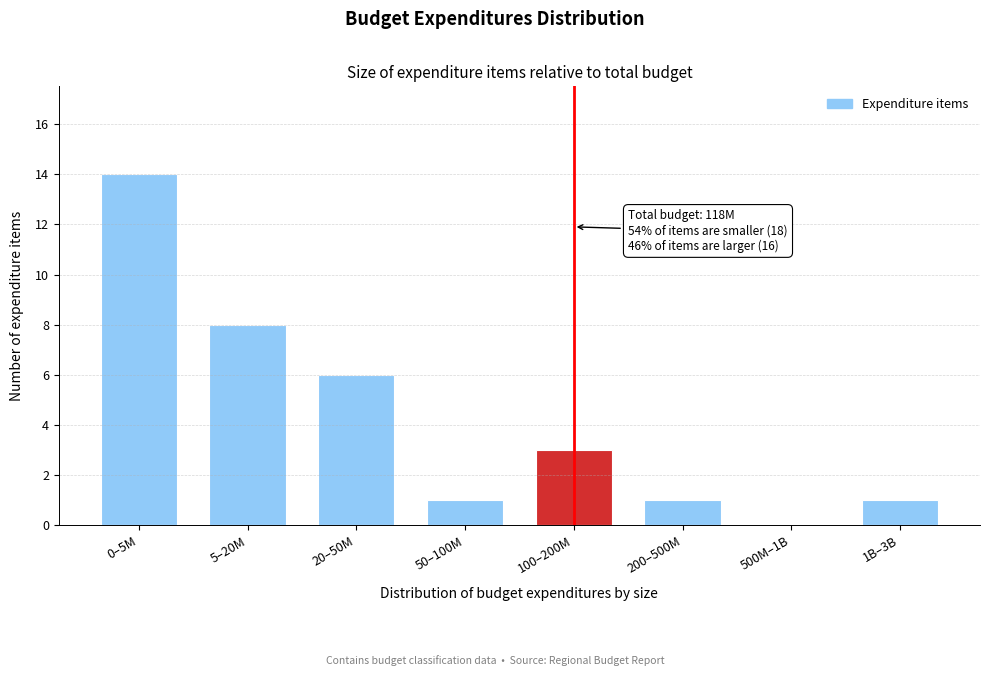

Reading right to left, extract all data points from this chart.

1B–3B=1	500M–1B=0	200–500M=1	100–200M=3	50–100M=1	20–50M=6	5–20M=8	0–5M=14